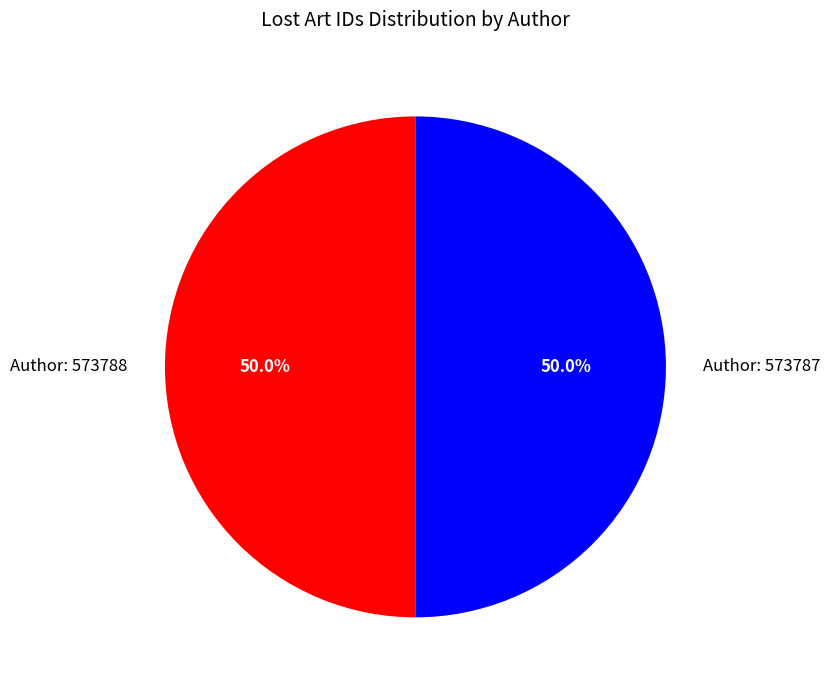

Approximately how many times larger is the value at Author: 573787 compared to Author: 573788?

1.0